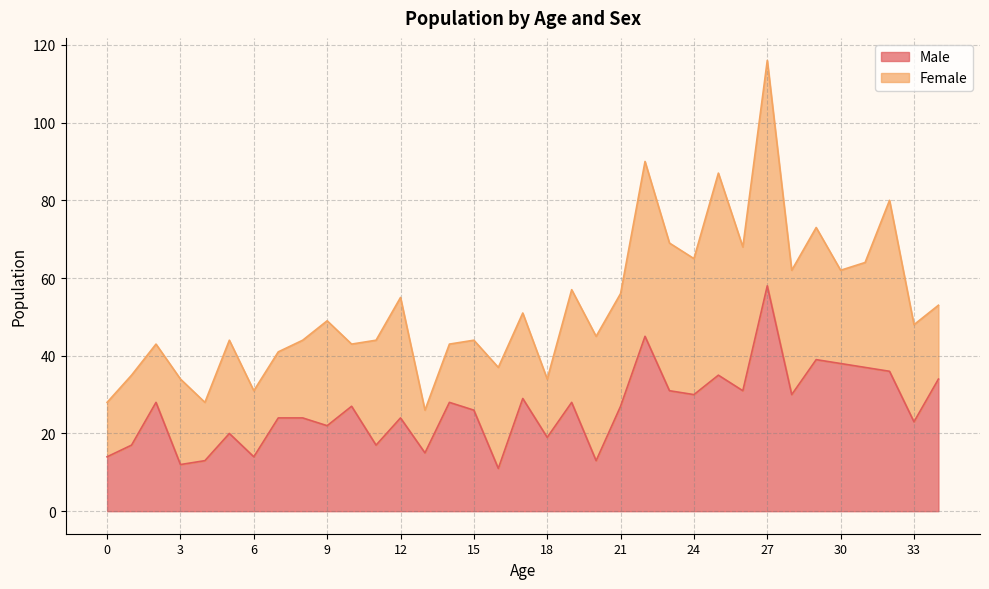

Rank the categories by value from highest to lowest.

27, 22, 29, 30, 31, 32, 25, 34, 23, 26, 24, 28, 17, 2, 14, 19, 10, 21, 15, 7, 8, 12, 33, 9, 5, 18, 1, 11, 13, 0, 6, 4, 20, 3, 16